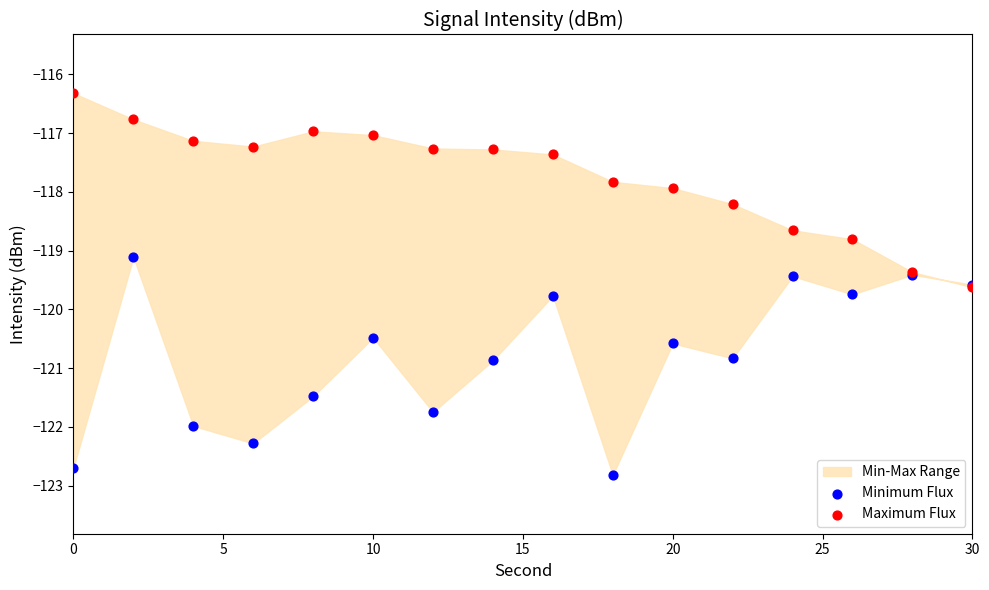

Which series has the largest Y range (max minus min)?

Minimum Flux